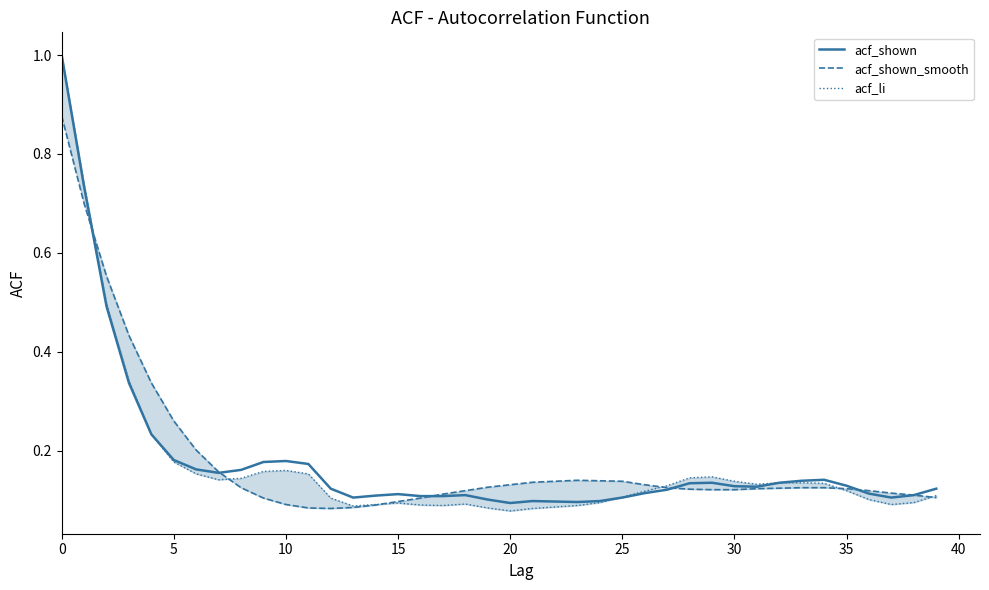

True or false: acf_shown_smooth and acf_li cross at least once.

True